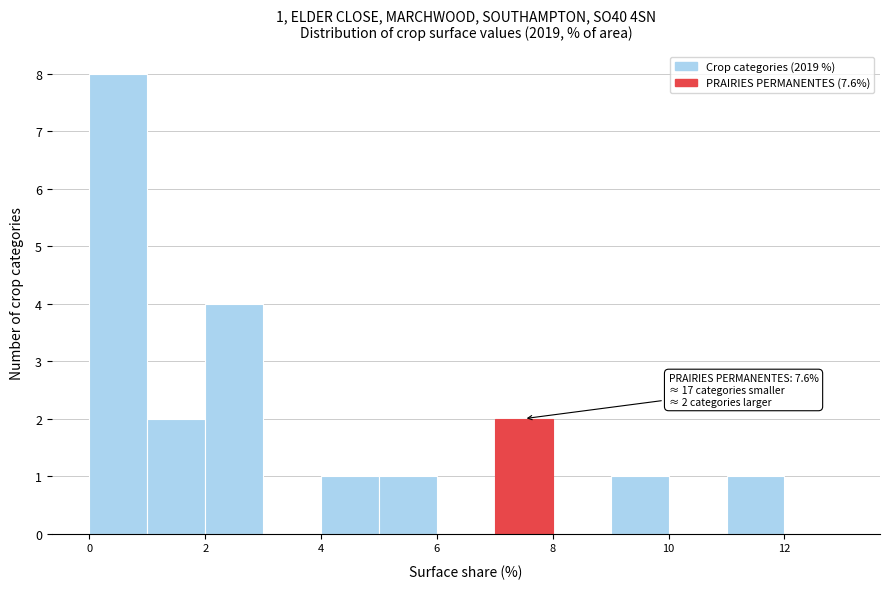

Over which range of the x-axis is the bar tallest?

0 to 1